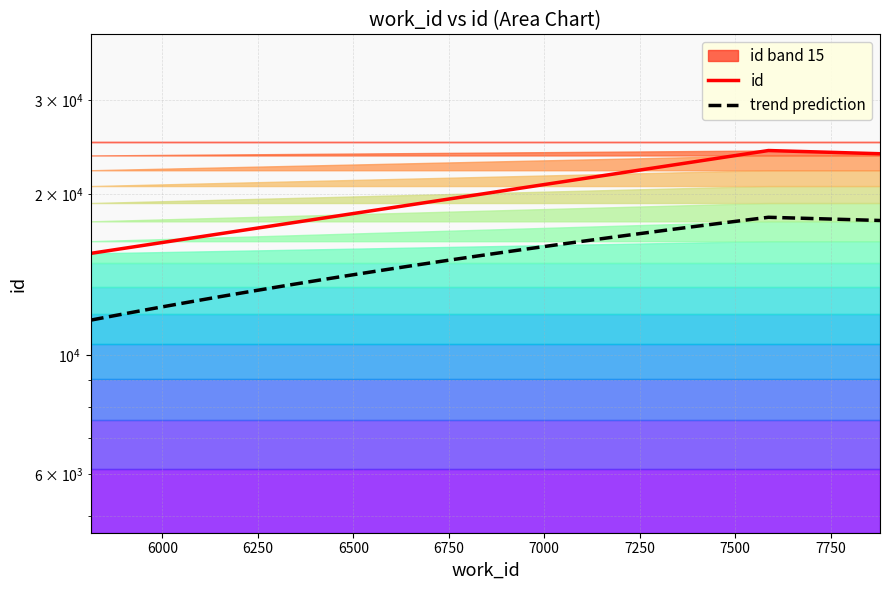

What is the sum of all values?

63521